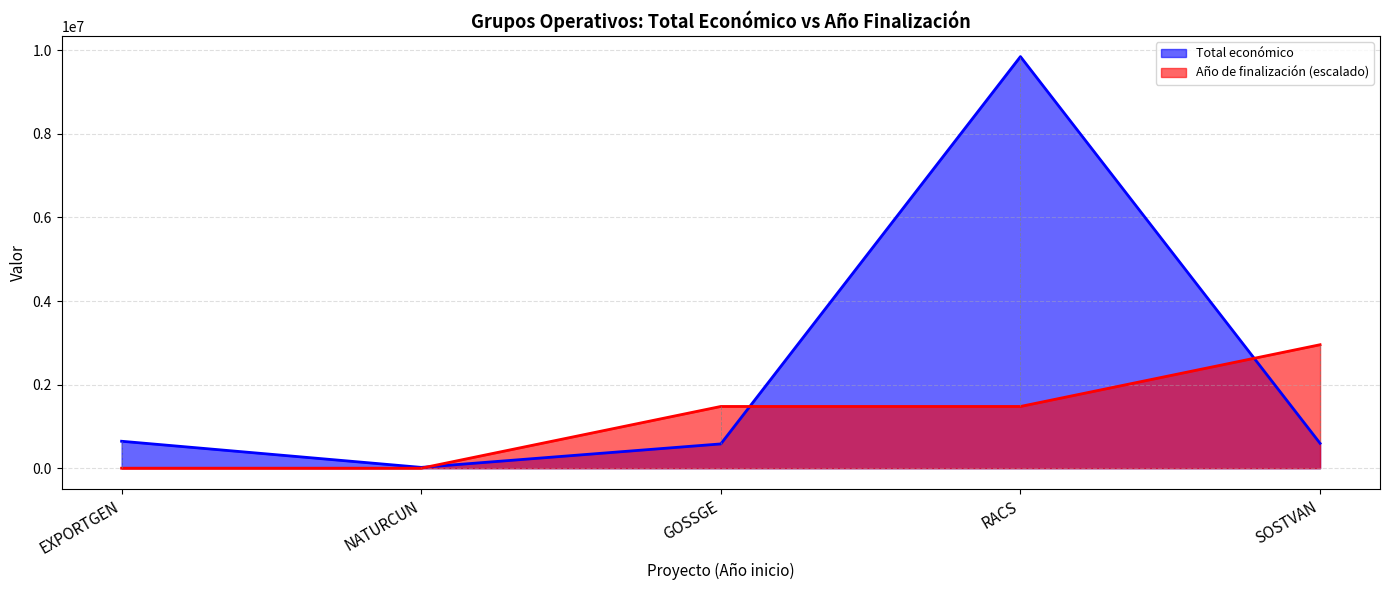

How many values in the Año de finalización (escalado) series are below 1477189?

2